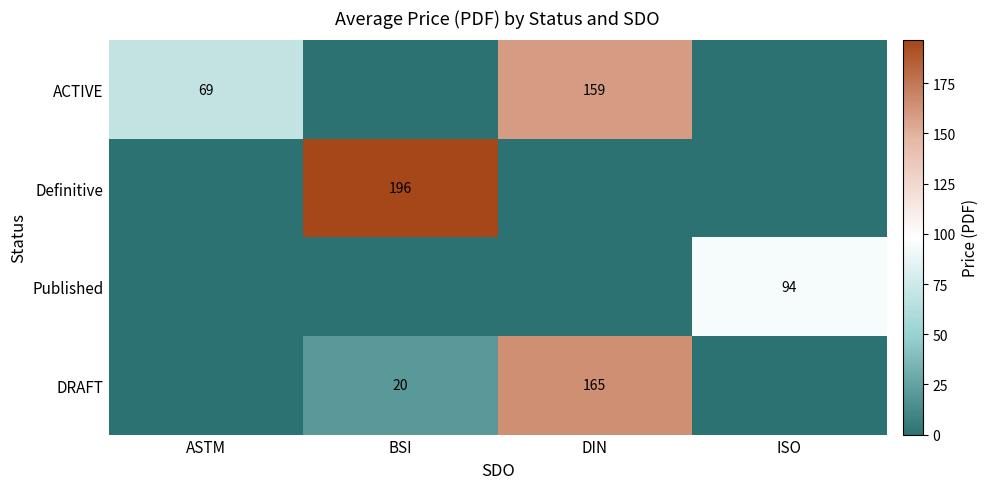

The value of DRAFT at DIN is 63. True or false?

False